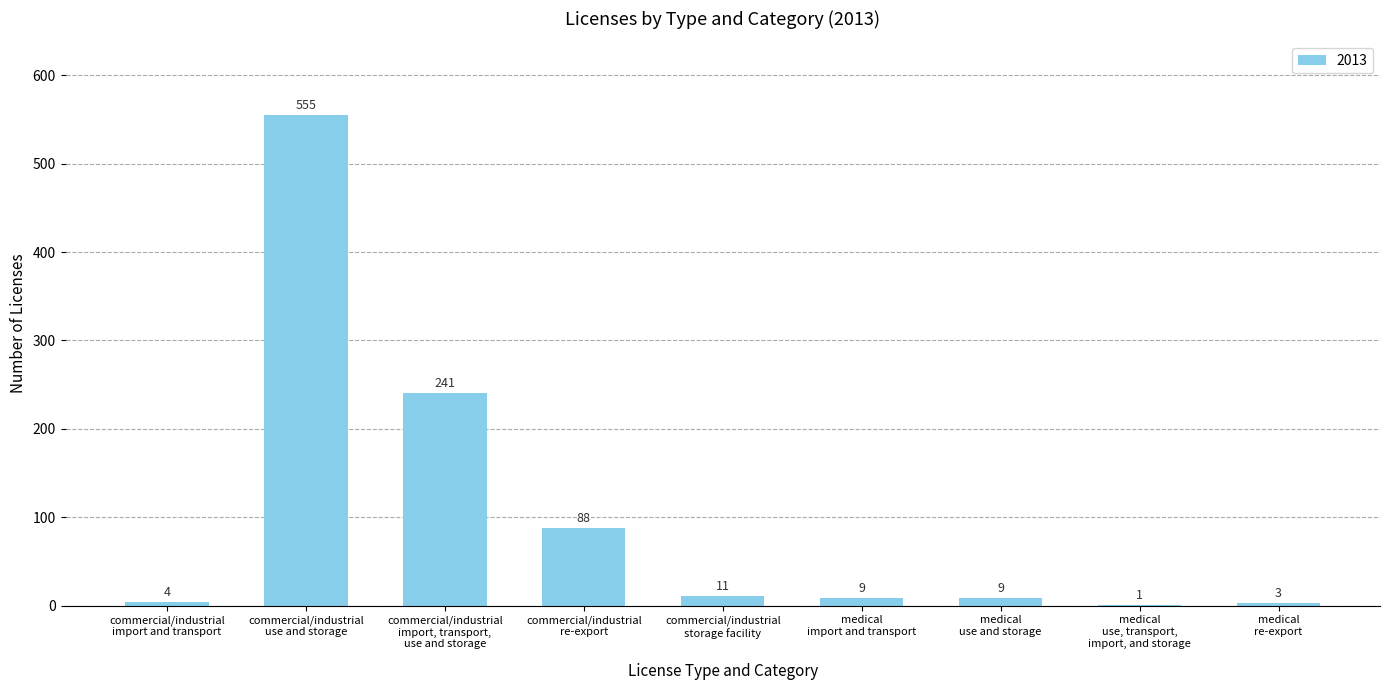

What is the average value?

102